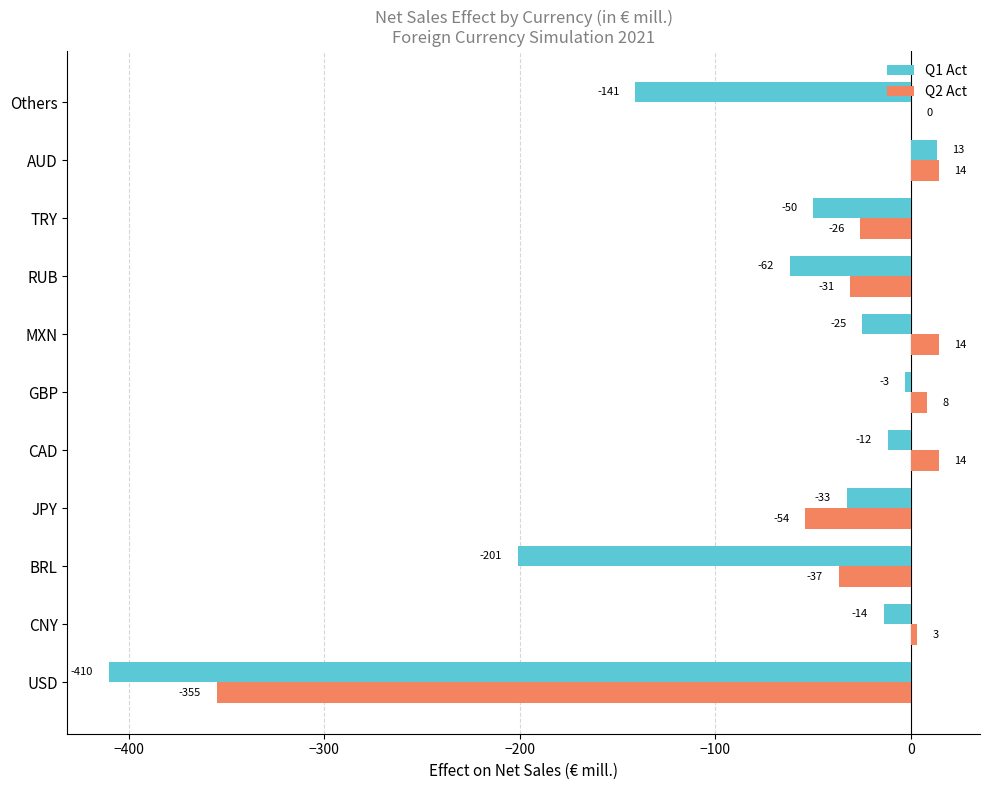

What is the approximate value of Q1 Act at Others, to the nearest 10?

-140